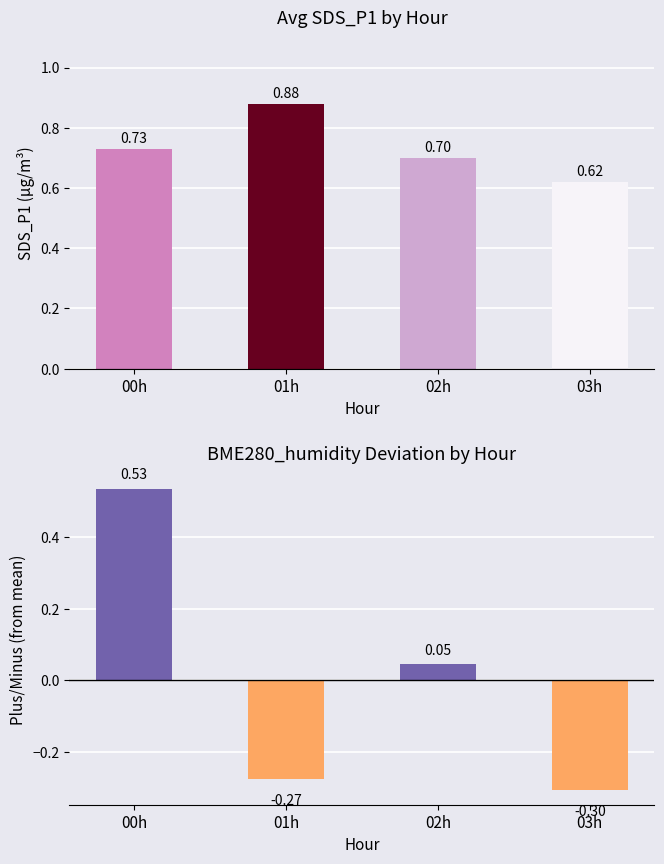

What is the label of the 3rd bar from the right?

01h